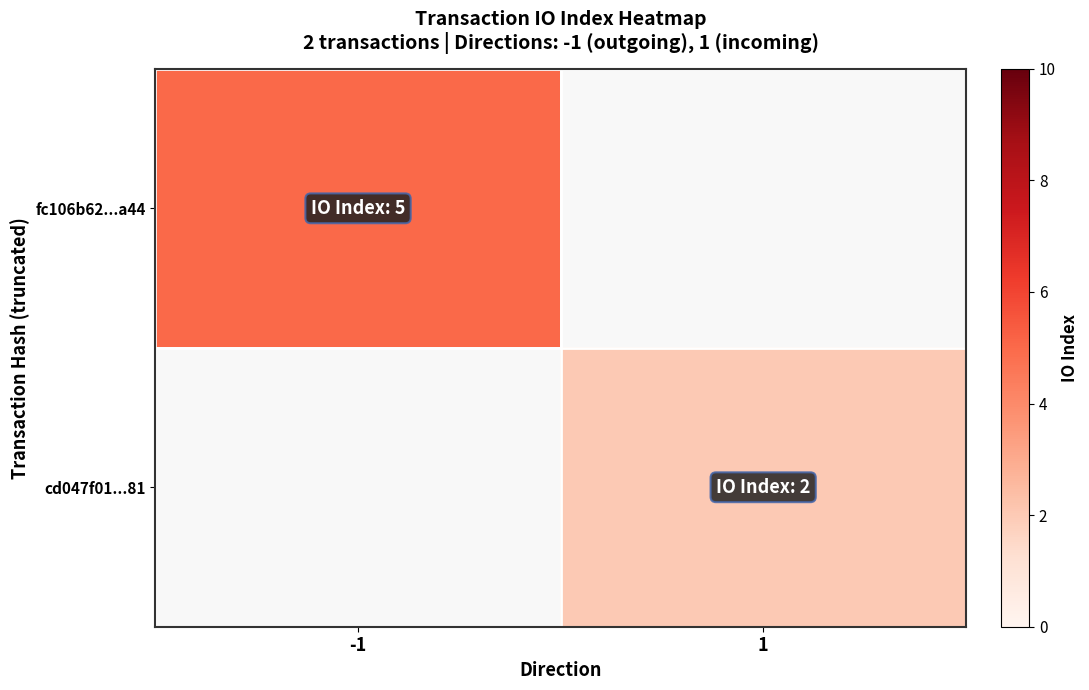

The fc106b62...a44 series shows 3.0 at -1. True or false?

False